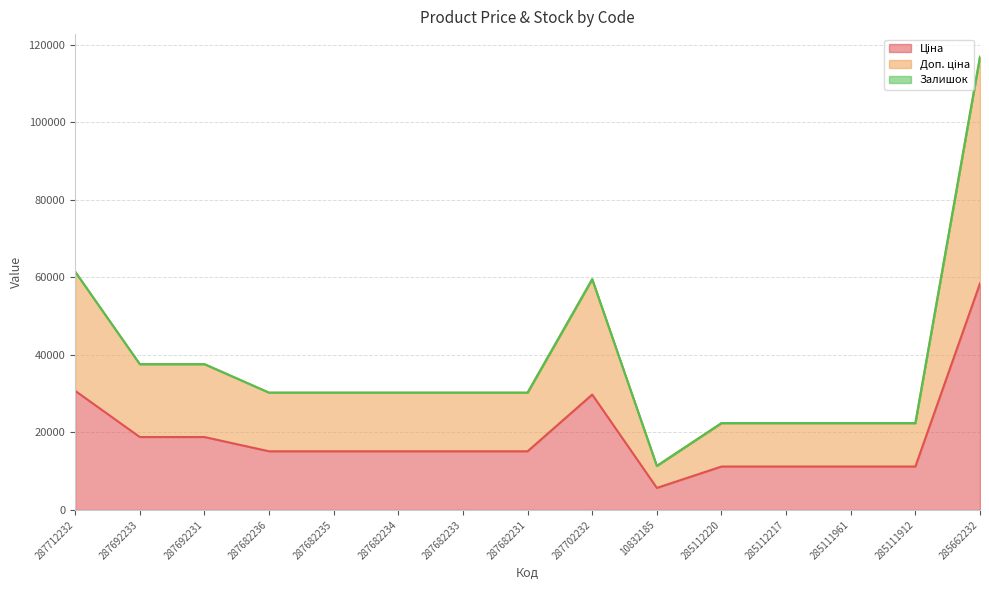

True or false: Доп. ціна and Ціна intersect in this chart.

False